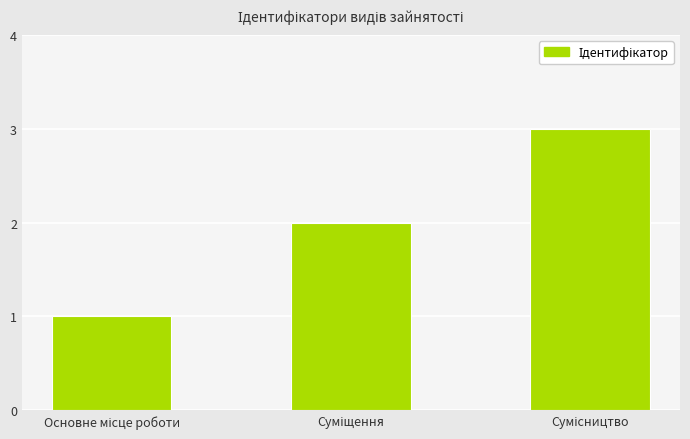

What is the sum of all values?

6